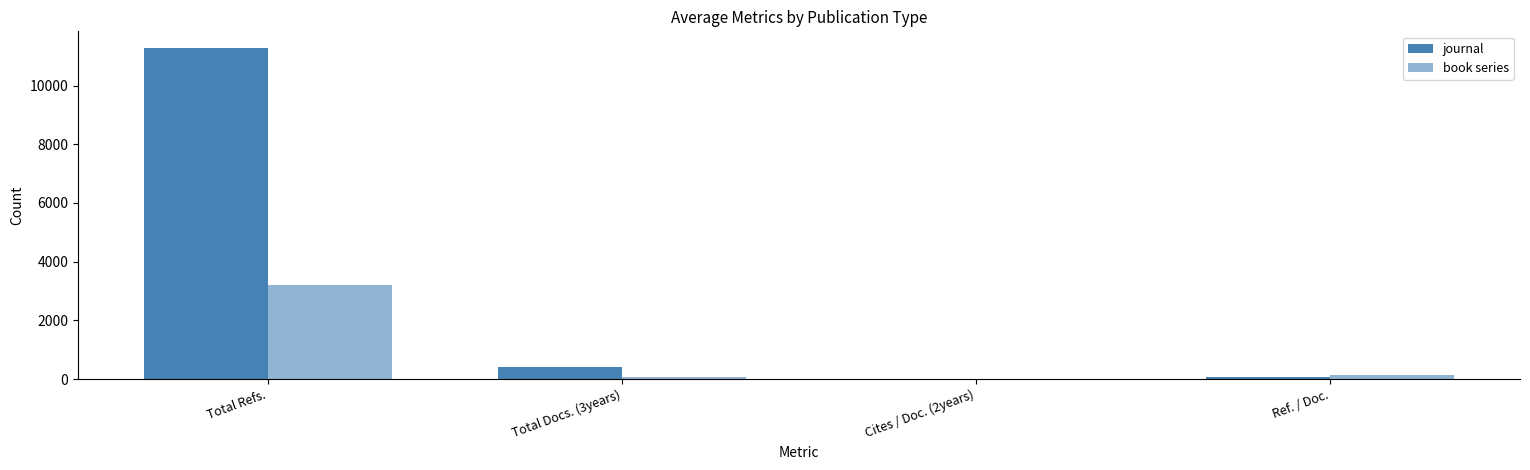

How many values in the journal series exceed 417?

2